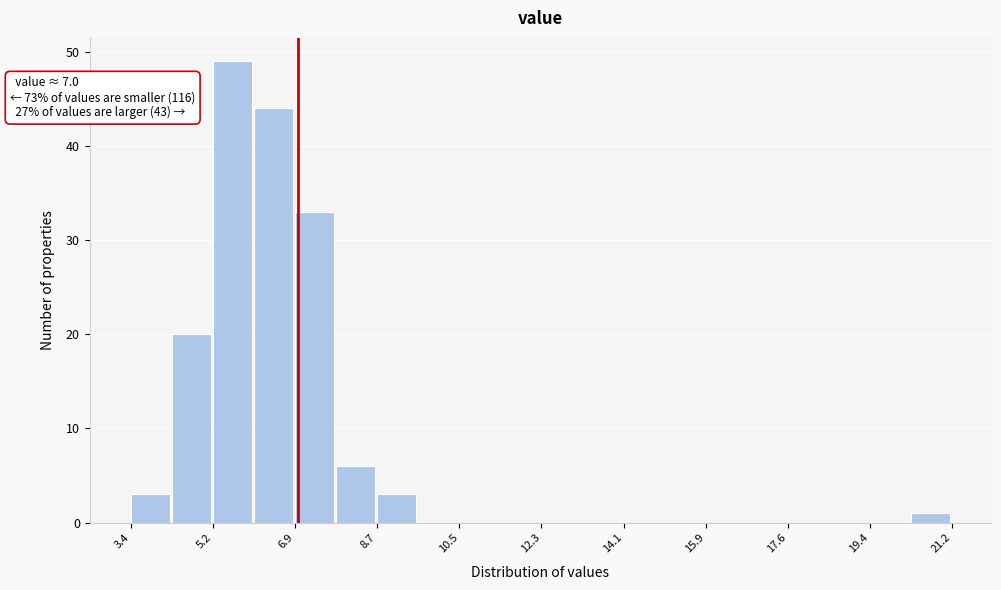

Which range on the x-axis has the tallest bar?

5.2 to 6.0